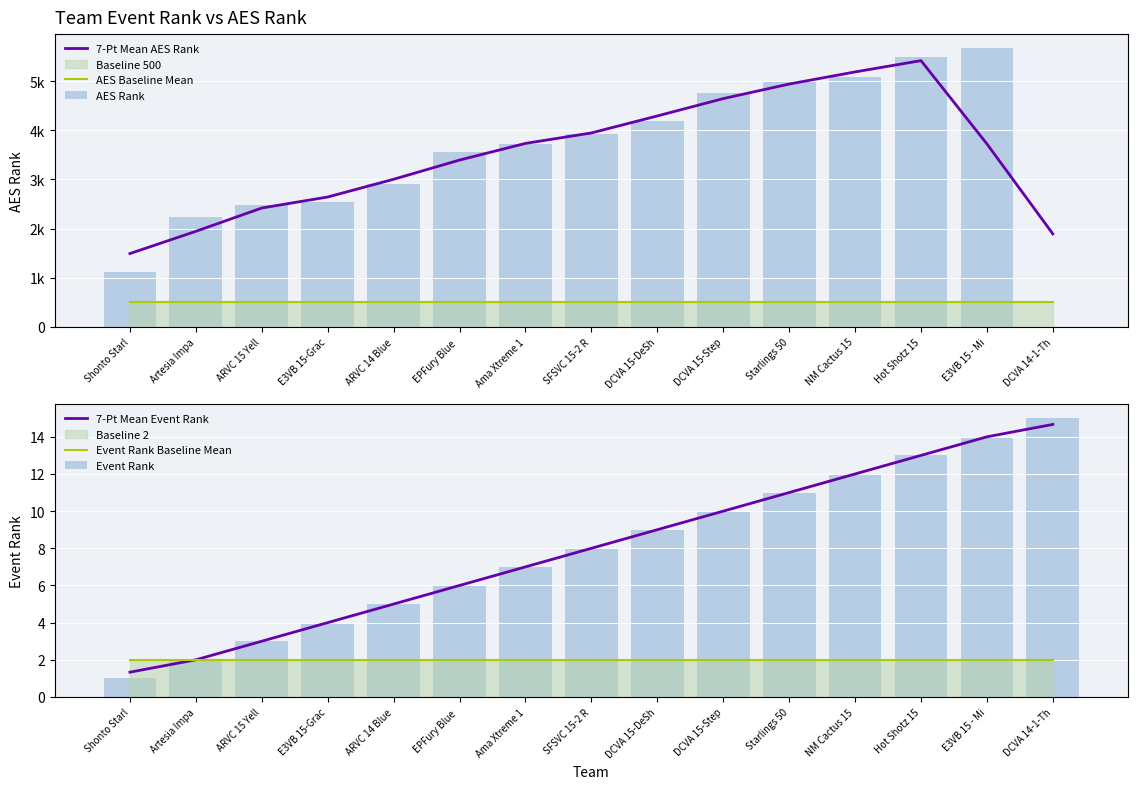

List the labels in order of 7-Pt Mean Event Rank value, largest first.

DCVA 14-1-Th, E3VB 15 - Mi, Hot Shotz 15, NM Cactus 15, Starlings 50, DCVA 15-Step, DCVA 15-DeSh, SFSVC 15-2 R, Ama Xtreme 1, EPFury Blue , ARVC 14 Blue, E3VB 15-Grac, ARVC 15 Yell, Artesia Impa, Shonto Starl